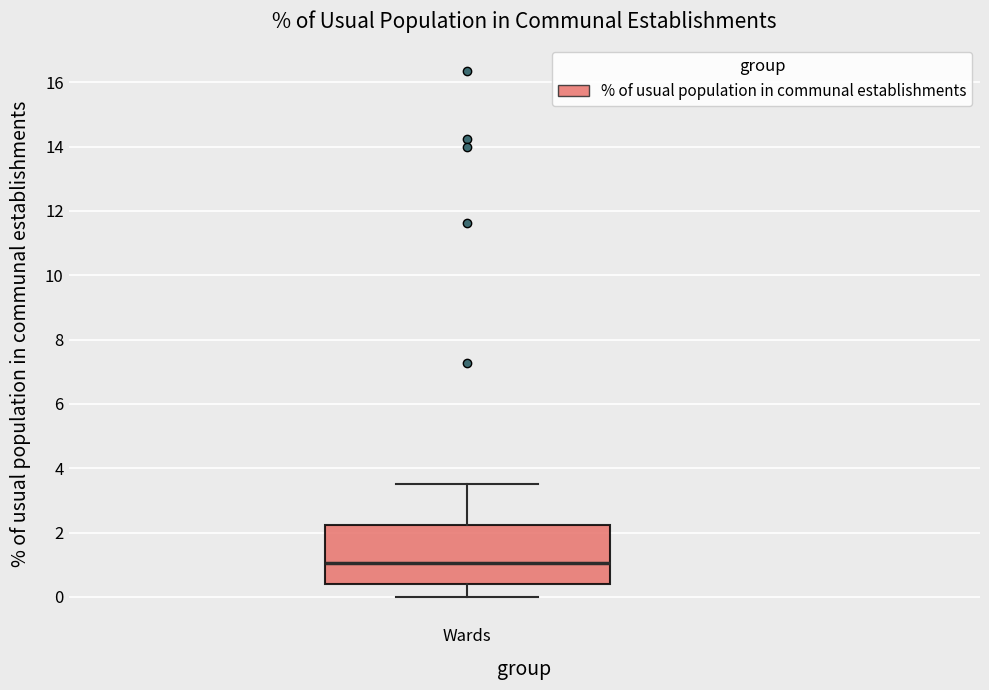

Transcribe this box plot: give where the median line is, the range the box spans, and where the two whiskers end, as read against the y-axis. The values are not printed on the chart, so give them approximately, as read against the axis.

median 1.0, box 0.4 to 2.2, whiskers 0.0 to 3.6